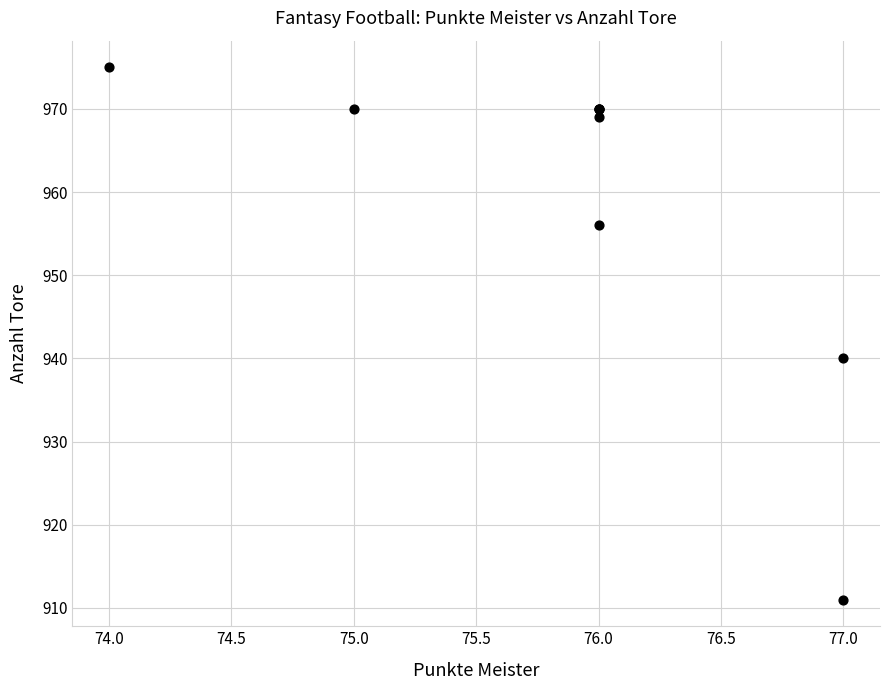

What Y value in the scatter plot is closest to 943?

940